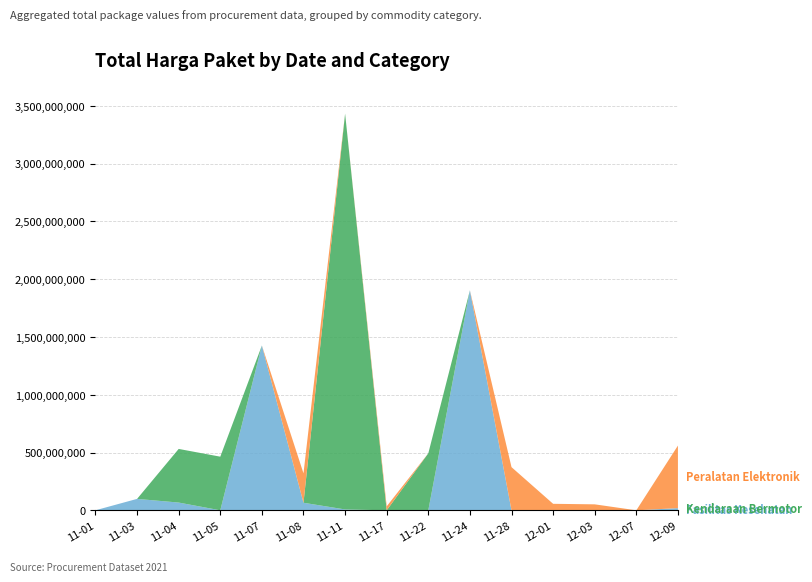

Reading left to right, transcribe all the data shown in this chart.

Fasilitas Kesehatan: 333600	98772570	67019075	0	1425867900	65243960	7401240	0	0	1903467900	0	0	0	0	18900000
Kendaraan Bermotor: 0	0	464002100	464002100	0	0	3424562000	0	493000000	0	0	0	0	0	0
Peralatan Elektronik: 0	0	0	0	0	254700000	0	34292000	0	0	373404000	56152800	51601000	0	541071000